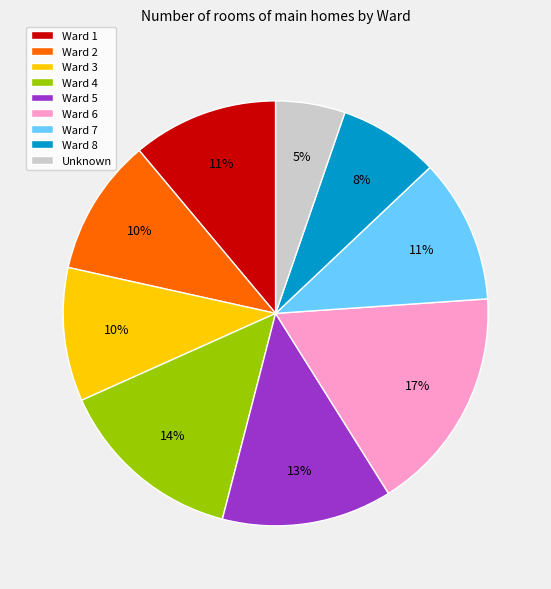

True or false: Unknown accounts for 5% of the total.

True